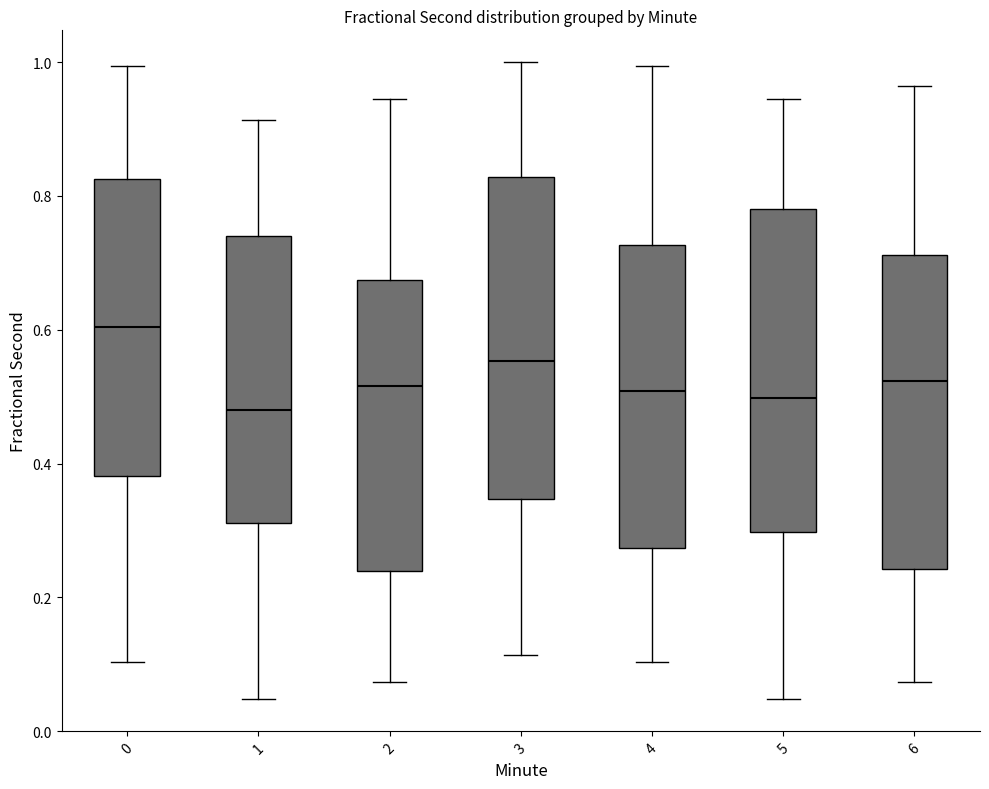

Which box's median line is the highest?

0